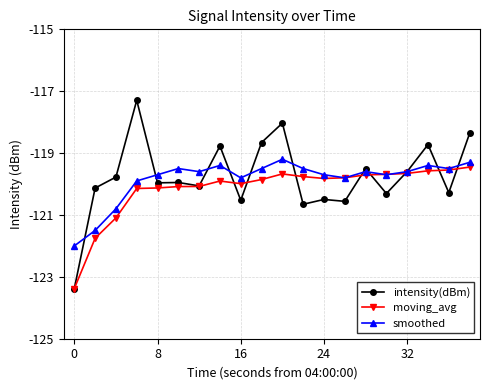

What are all the series names shown in the legend?

intensity(dBm), moving_avg, smoothed